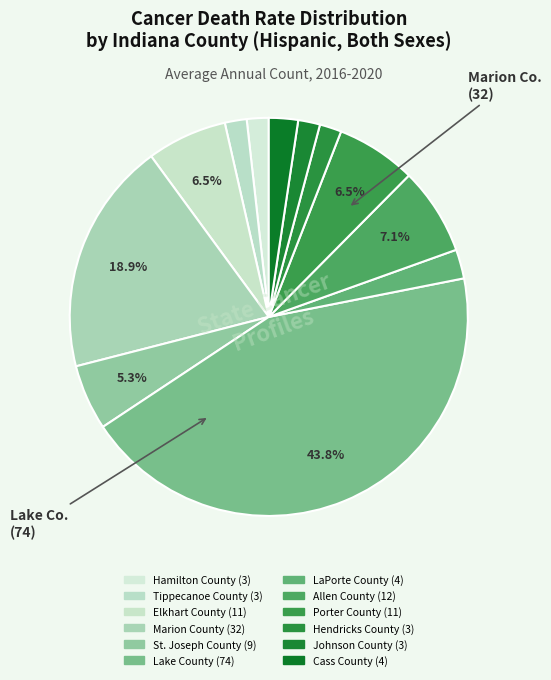

Count the number of slices in the pie.

12